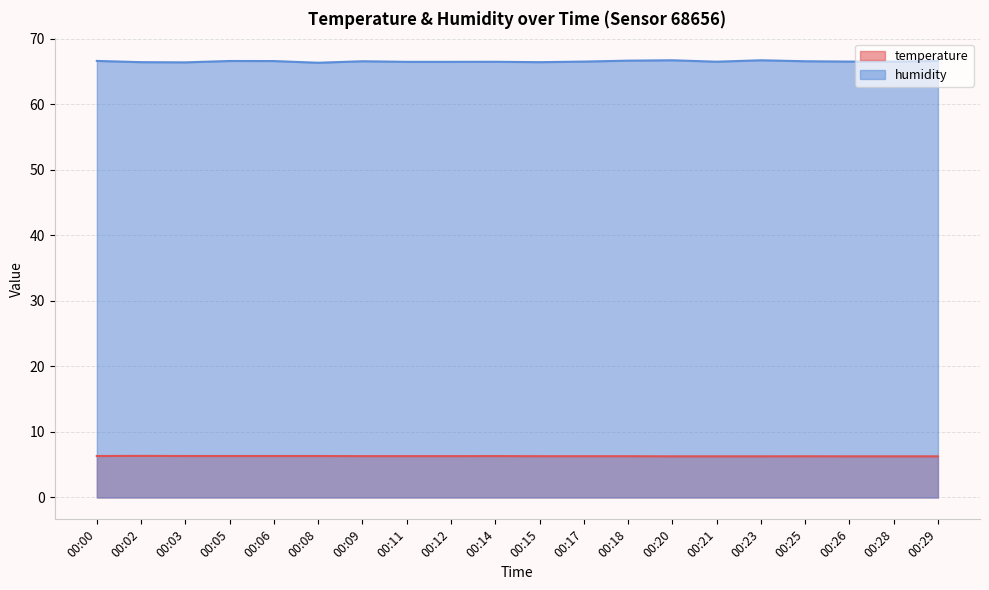

Read the temperature value at 00:29.

6.3